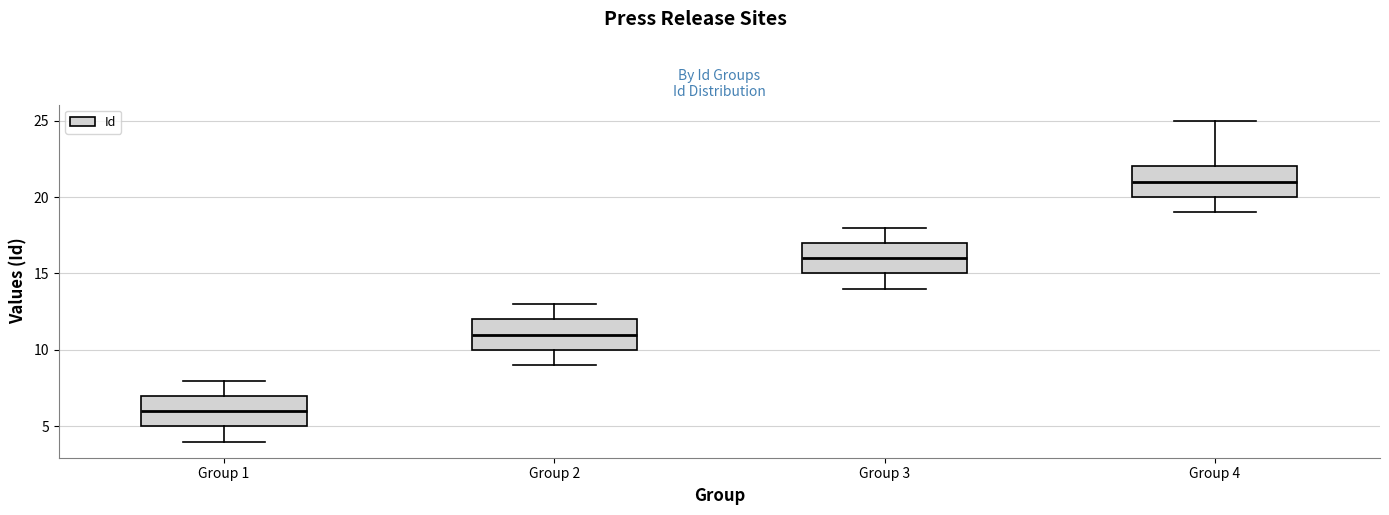

Where is the upper edge of the box for Group 4 on the y-axis? The values are not printed on the chart, so give them approximately, as read against the axis.

22